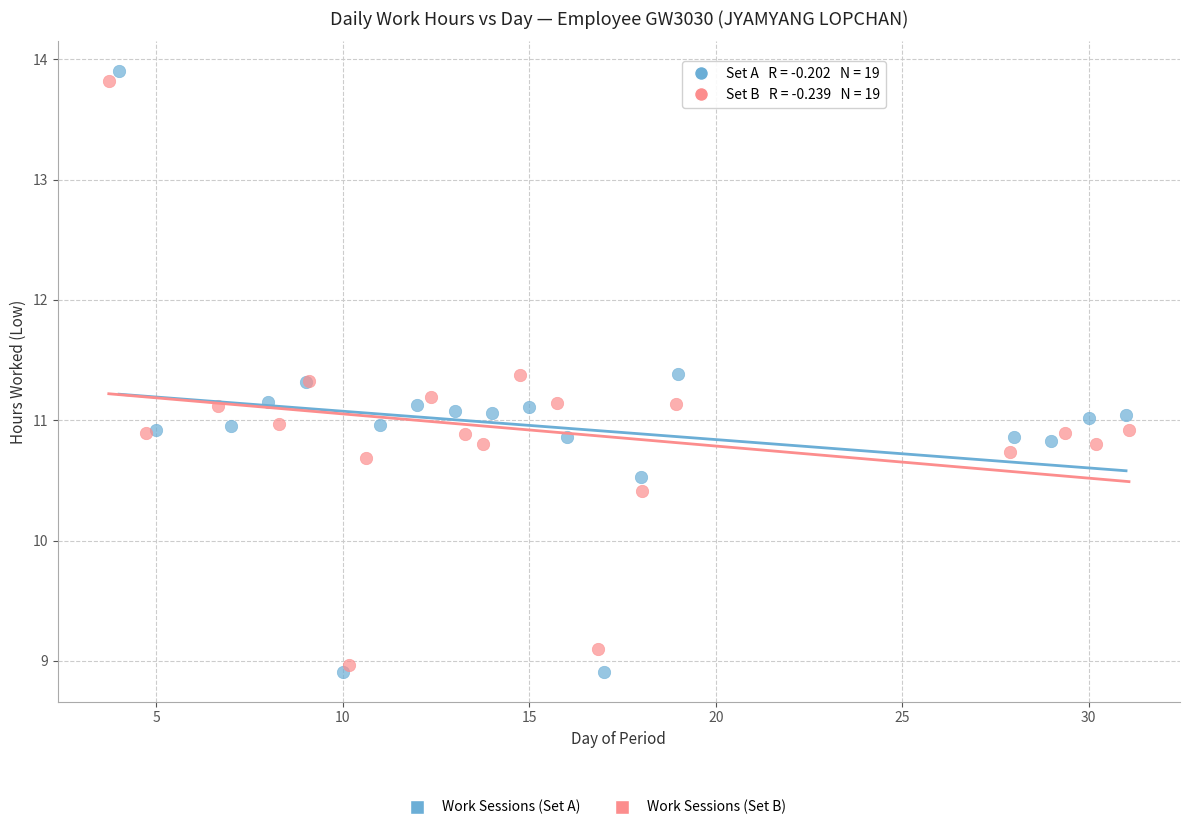

Which series has the largest Y range (max minus min)?

Work Sessions (Set A)